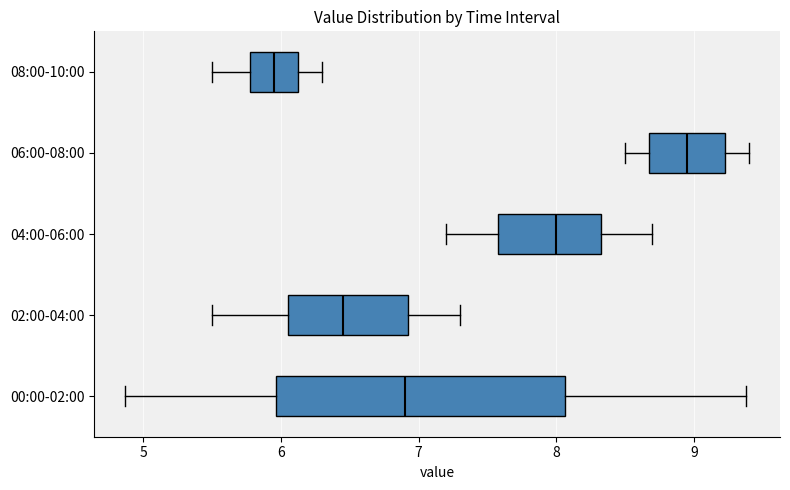

Where is the left edge of the box for 04:00-06:00 on the x-axis? The values are not printed on the chart, so give them approximately, as read against the axis.

7.6